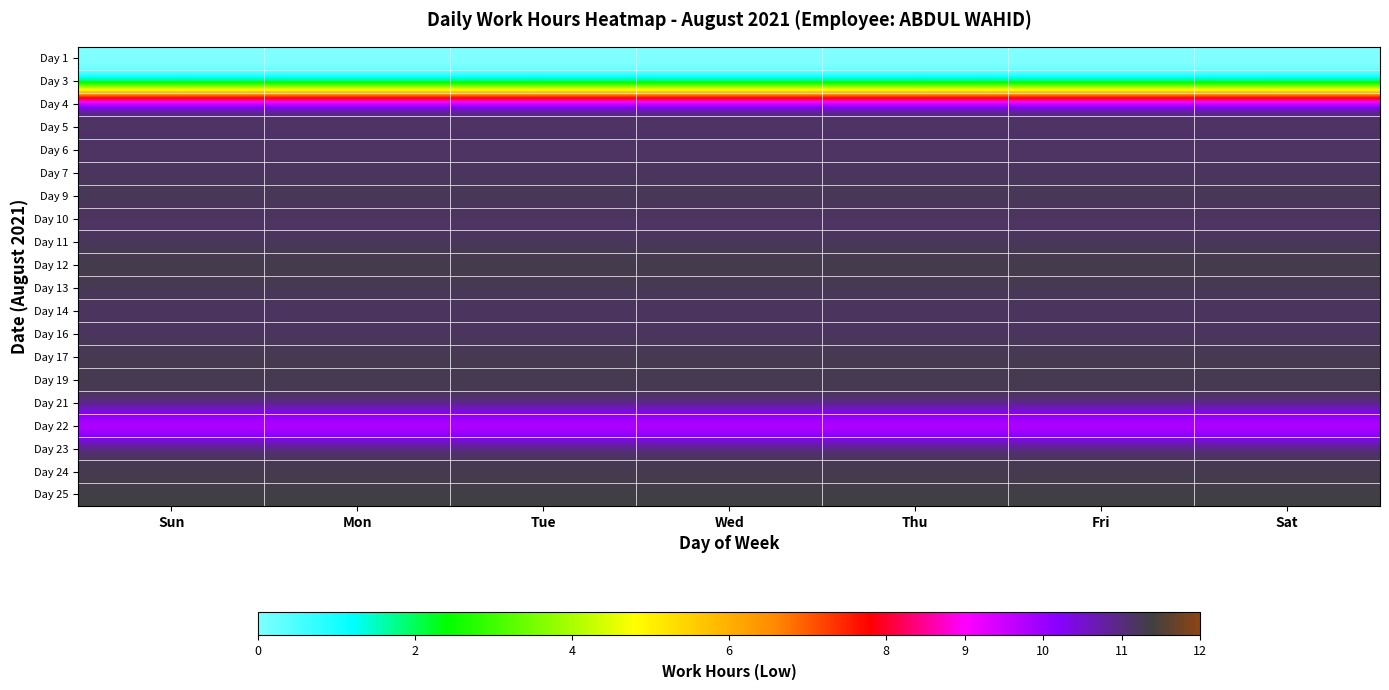

Reading left to right, what are all the values shown in this chart?

Day 1: Sun=0.0	Mon=0.0	Tue=0.0	Wed=0.0	Thu=0.0	Fri=0.0	Sat=0.0
Day 3: Sun=0.0	Mon=0.0	Tue=0.0	Wed=0.0	Thu=0.0	Fri=0.0	Sat=0.0
Day 4: Sun=11.3	Mon=11.3	Tue=11.3	Wed=11.3	Thu=11.3	Fri=11.3	Sat=11.3
Day 5: Sun=11.1	Mon=11.1	Tue=11.1	Wed=11.1	Thu=11.1	Fri=11.1	Sat=11.1
Day 6: Sun=11.2	Mon=11.2	Tue=11.2	Wed=11.2	Thu=11.2	Fri=11.2	Sat=11.2
Day 7: Sun=11.2	Mon=11.2	Tue=11.2	Wed=11.2	Thu=11.2	Fri=11.2	Sat=11.2
Day 9: Sun=11.3	Mon=11.3	Tue=11.3	Wed=11.3	Thu=11.3	Fri=11.3	Sat=11.3
Day 10: Sun=11.2	Mon=11.2	Tue=11.2	Wed=11.2	Thu=11.2	Fri=11.2	Sat=11.2
Day 11: Sun=11.2	Mon=11.2	Tue=11.2	Wed=11.2	Thu=11.2	Fri=11.2	Sat=11.2
Day 12: Sun=11.3	Mon=11.3	Tue=11.3	Wed=11.3	Thu=11.3	Fri=11.3	Sat=11.3
Day 13: Sun=11.2	Mon=11.2	Tue=11.2	Wed=11.2	Thu=11.2	Fri=11.2	Sat=11.2
Day 14: Sun=11.2	Mon=11.2	Tue=11.2	Wed=11.2	Thu=11.2	Fri=11.2	Sat=11.2
Day 16: Sun=11.2	Mon=11.2	Tue=11.2	Wed=11.2	Thu=11.2	Fri=11.2	Sat=11.2
Day 17: Sun=11.3	Mon=11.3	Tue=11.3	Wed=11.3	Thu=11.3	Fri=11.3	Sat=11.3
Day 19: Sun=11.3	Mon=11.3	Tue=11.3	Wed=11.3	Thu=11.3	Fri=11.3	Sat=11.3
Day 21: Sun=11.3	Mon=11.3	Tue=11.3	Wed=11.3	Thu=11.3	Fri=11.3	Sat=11.3
Day 22: Sun=9.1	Mon=9.1	Tue=9.1	Wed=9.1	Thu=9.1	Fri=9.1	Sat=9.1
Day 23: Sun=11.3	Mon=11.3	Tue=11.3	Wed=11.3	Thu=11.3	Fri=11.3	Sat=11.3
Day 24: Sun=11.3	Mon=11.3	Tue=11.3	Wed=11.3	Thu=11.3	Fri=11.3	Sat=11.3
Day 25: Sun=11.4	Mon=11.4	Tue=11.4	Wed=11.4	Thu=11.4	Fri=11.4	Sat=11.4